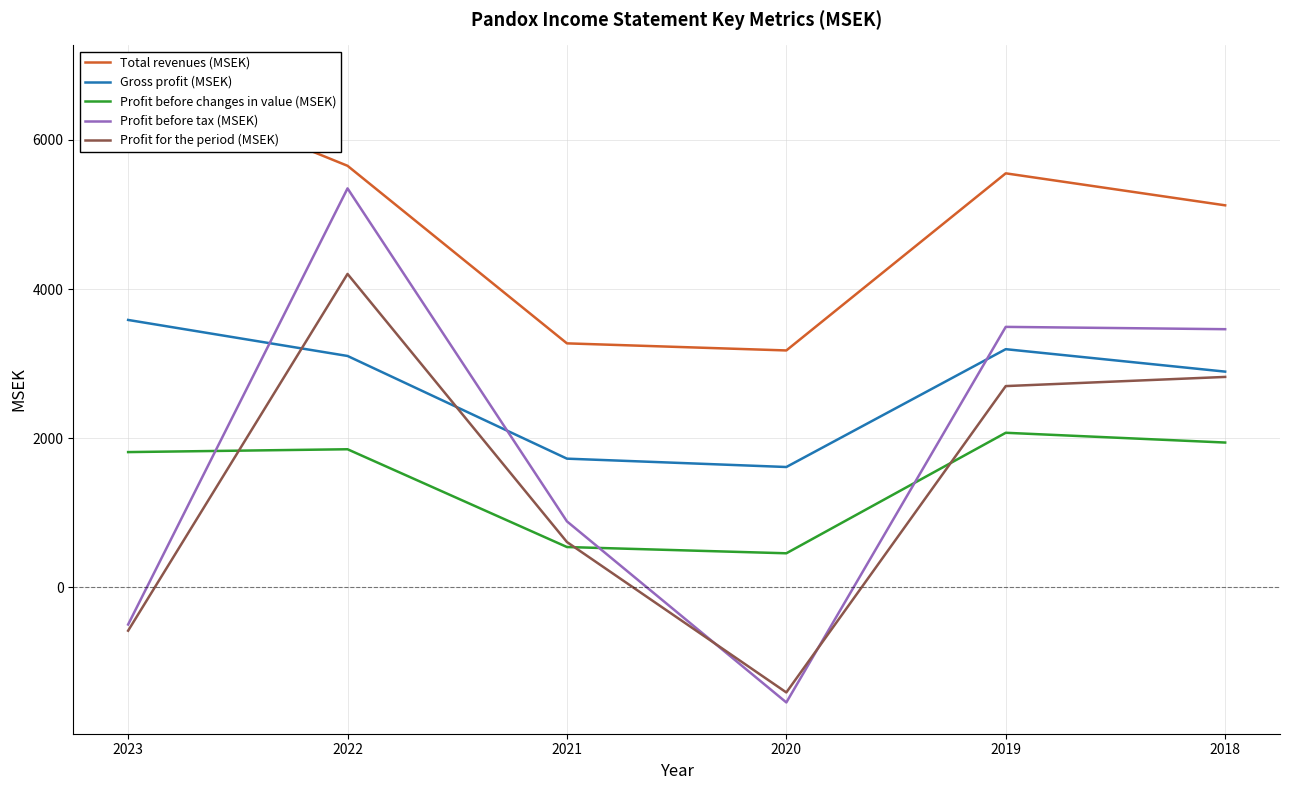

Which label corresponds to the largest value in the chart?

2023